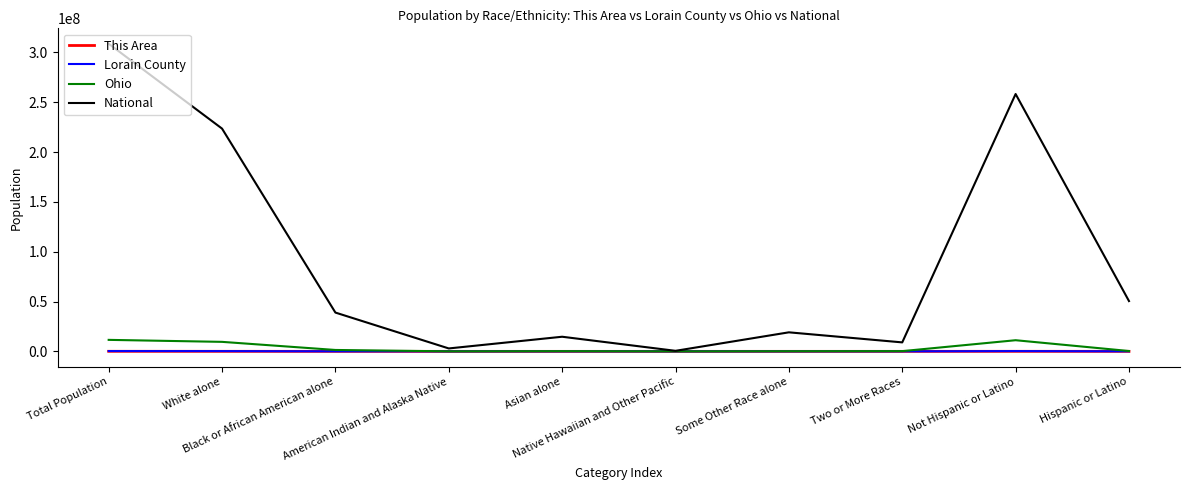

Between Asian alone and Hispanic or Latino, which series saw the biggest shift?

National